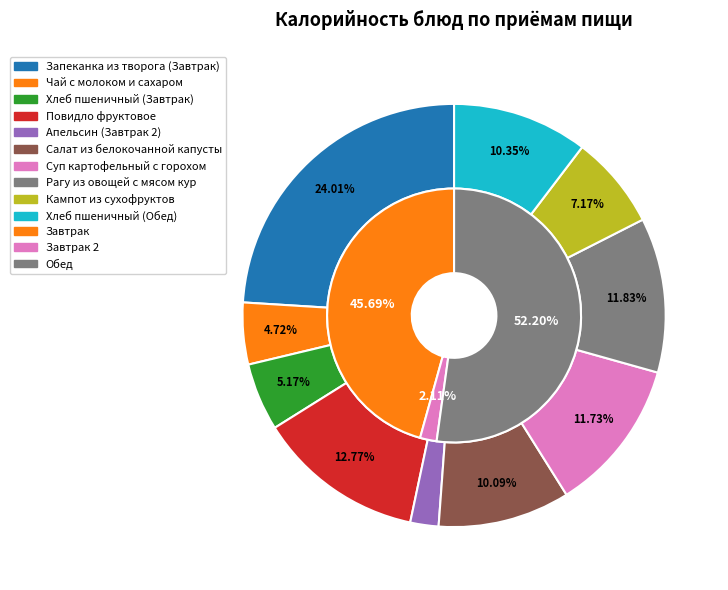

Count the number of slices in the pie.

10